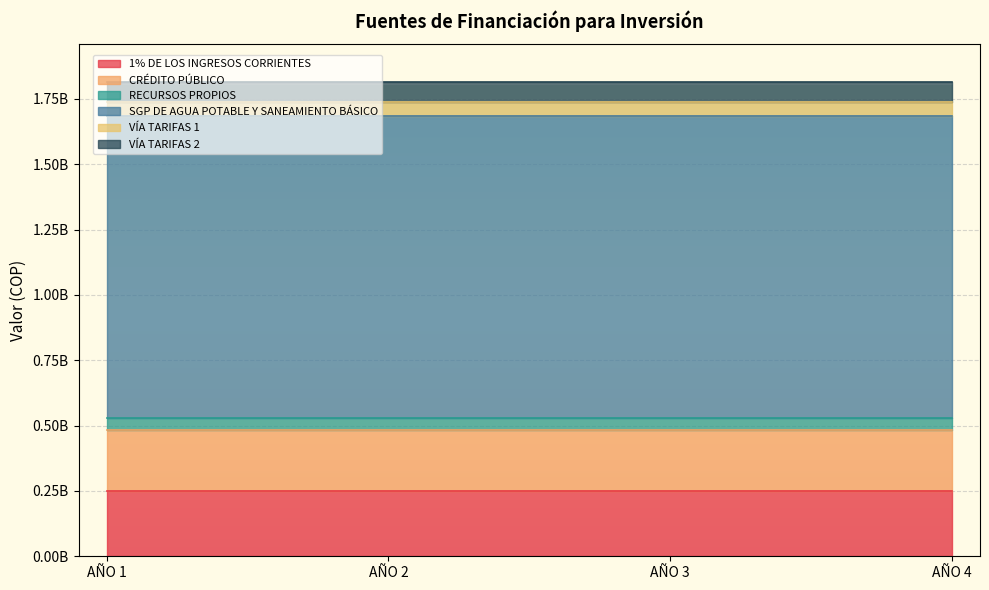

Which series has the largest total across all categories?

SGP DE AGUA POTABLE Y SANEAMIENTO BÁSICO